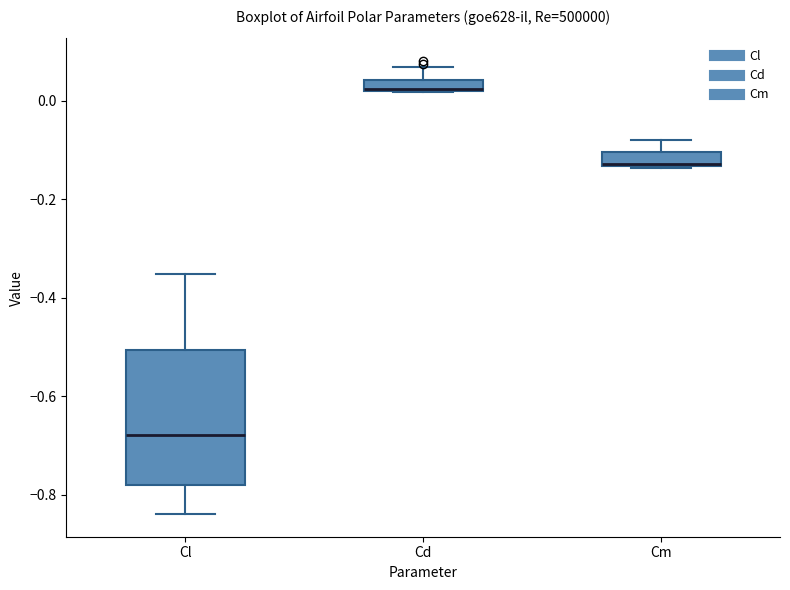

Where does the lower whisker of the box for Cl end on the y-axis? The values are not printed on the chart, so give them approximately, as read against the axis.

-0.84